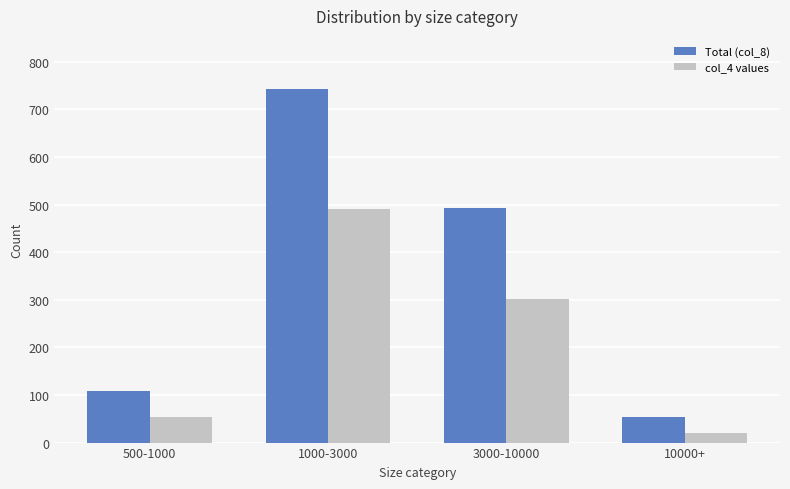

Are the bars grouped side by side (vs. stacked)?

Yes